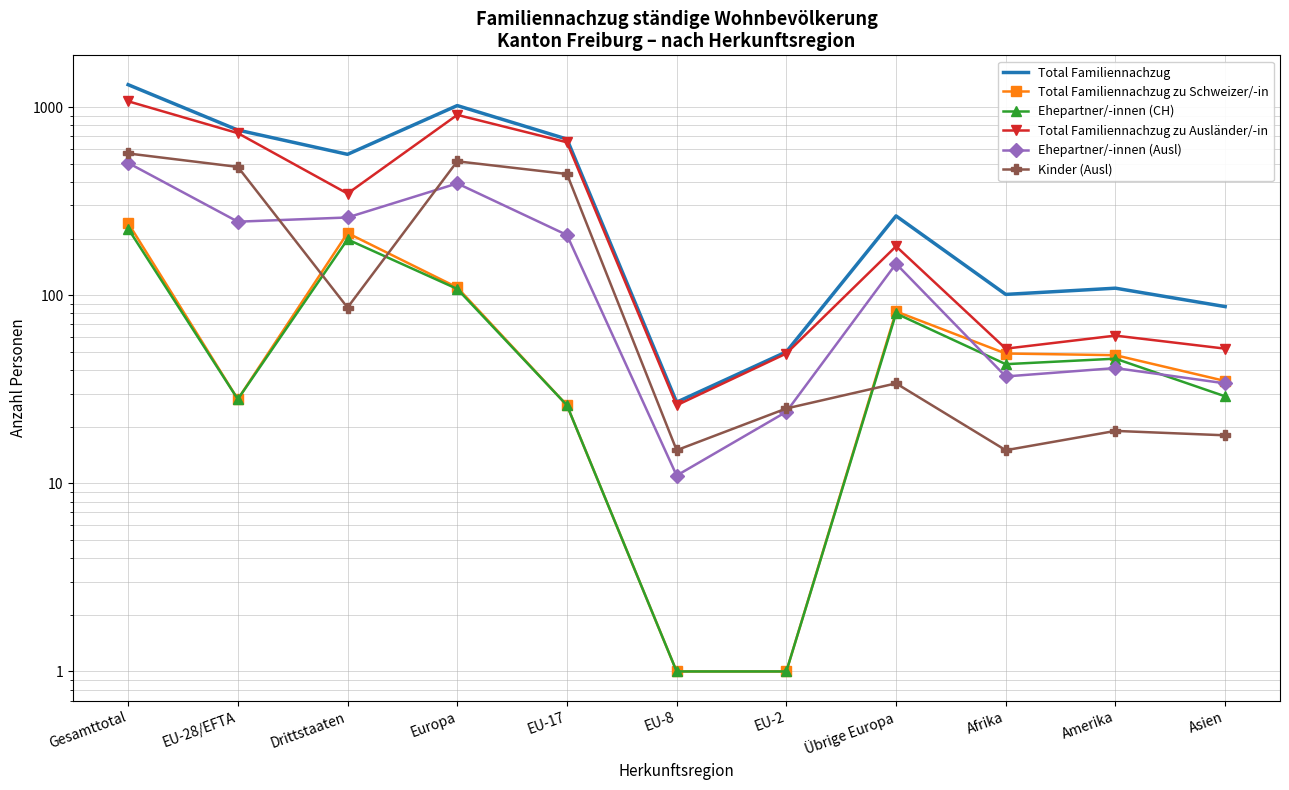

Is this an area chart (filled region under the line)?

No